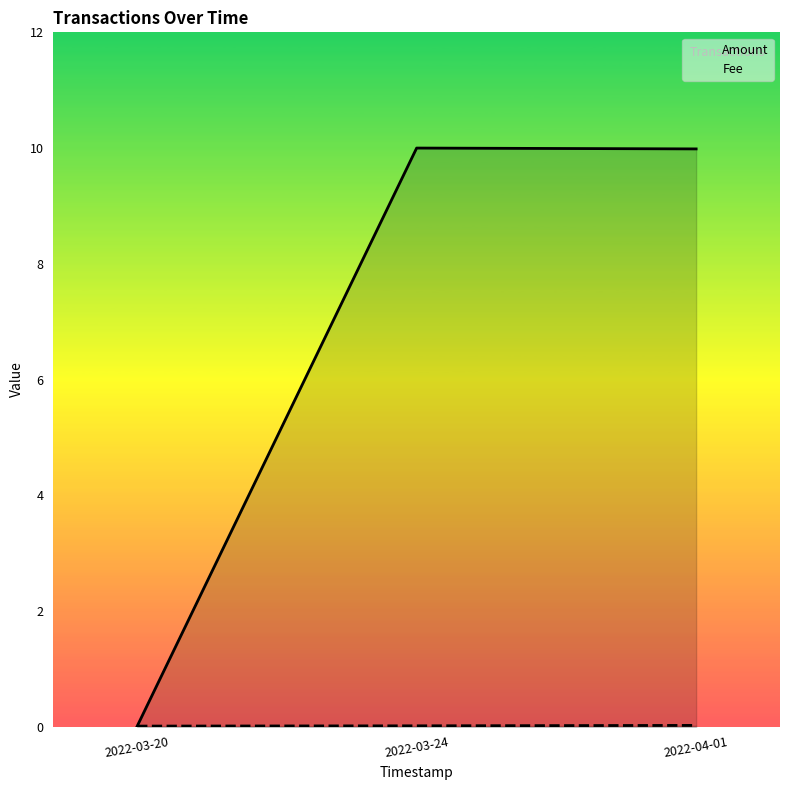

What is the label of the 3rd point from the right?

2022-03-20